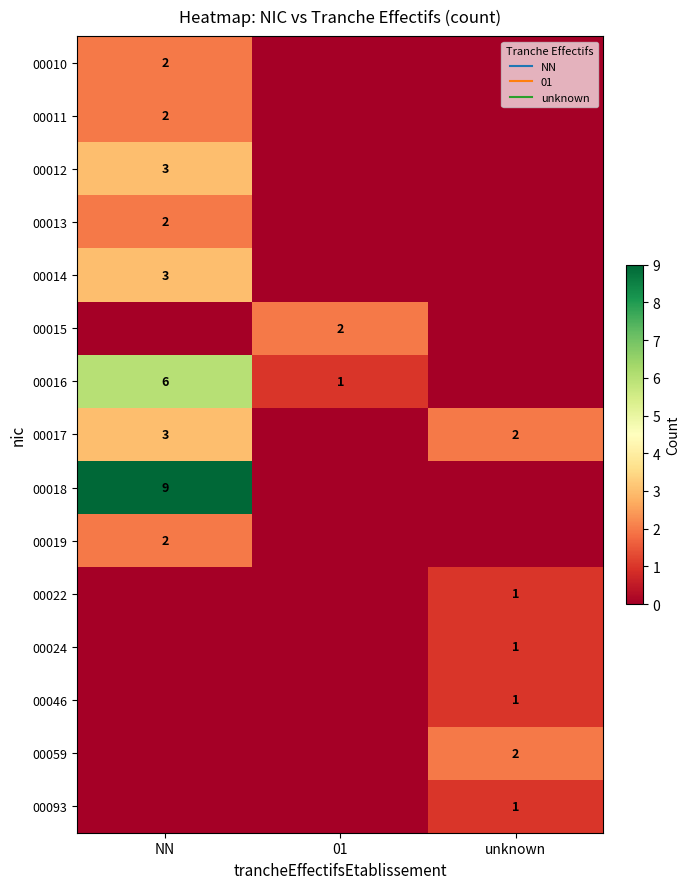

The value of 00024 at NN is -1. True or false?

False